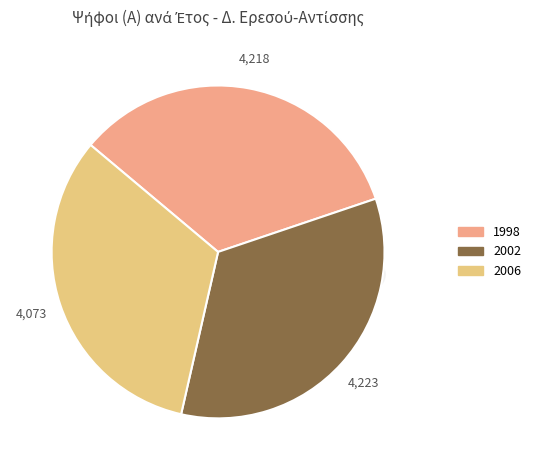

To the nearest percent, what portion does 2002 represent?

34%